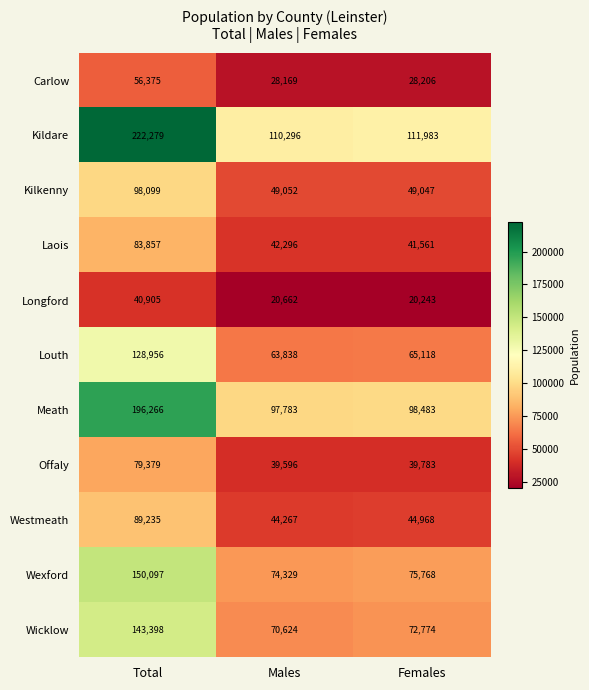

At how many categories does at least one series exceed 188683?

1